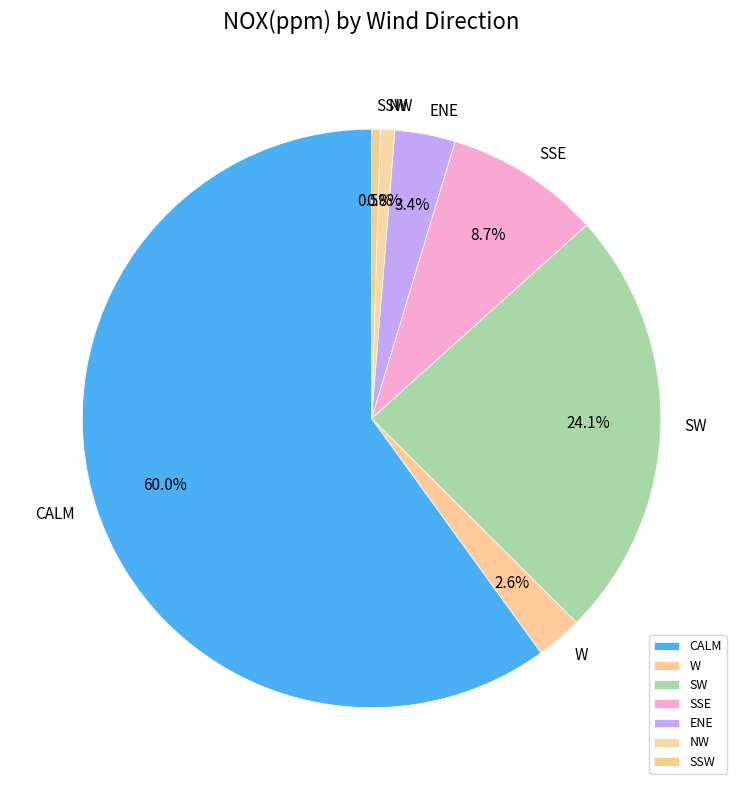

Combined, what portion of the pie is ENE and CALM?

63.3%